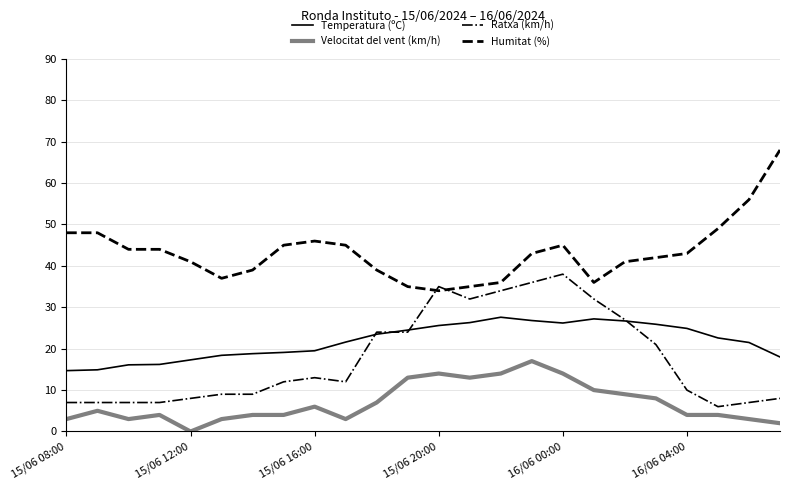

How many times do Ratxa (km/h) and Humitat (%) cross each other?

2